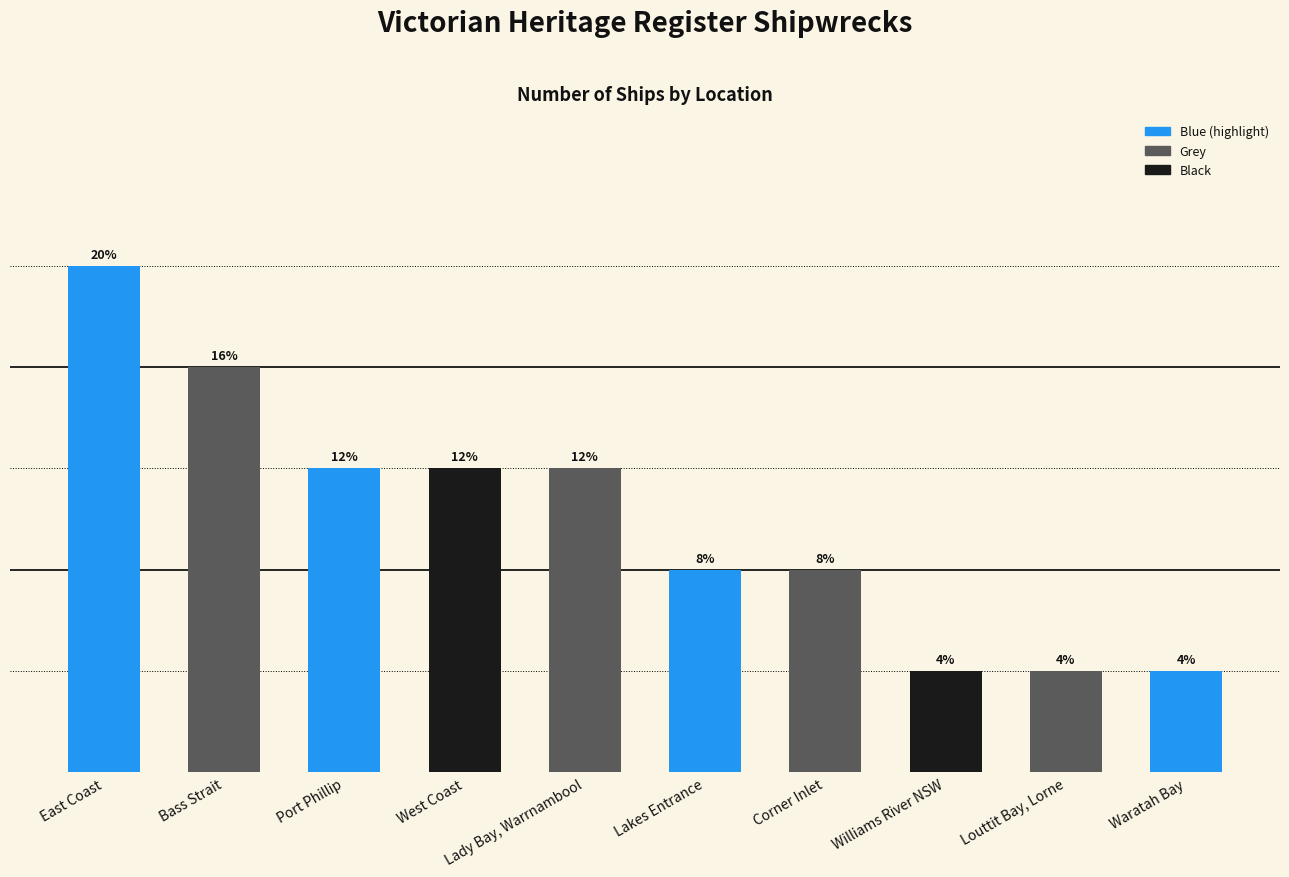

List the labels in order of value, smallest first.

Williams River NSW, Louttit Bay, Lorne, Waratah Bay, Lakes Entrance, Corner Inlet, Port Phillip, West Coast, Lady Bay, Warrnambool, Bass Strait, East Coast